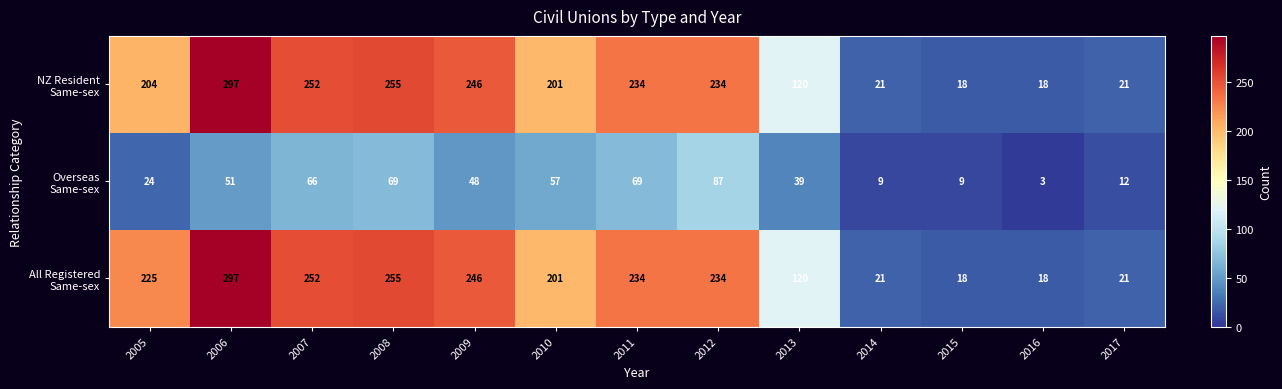

How many series are shown in this chart?

3